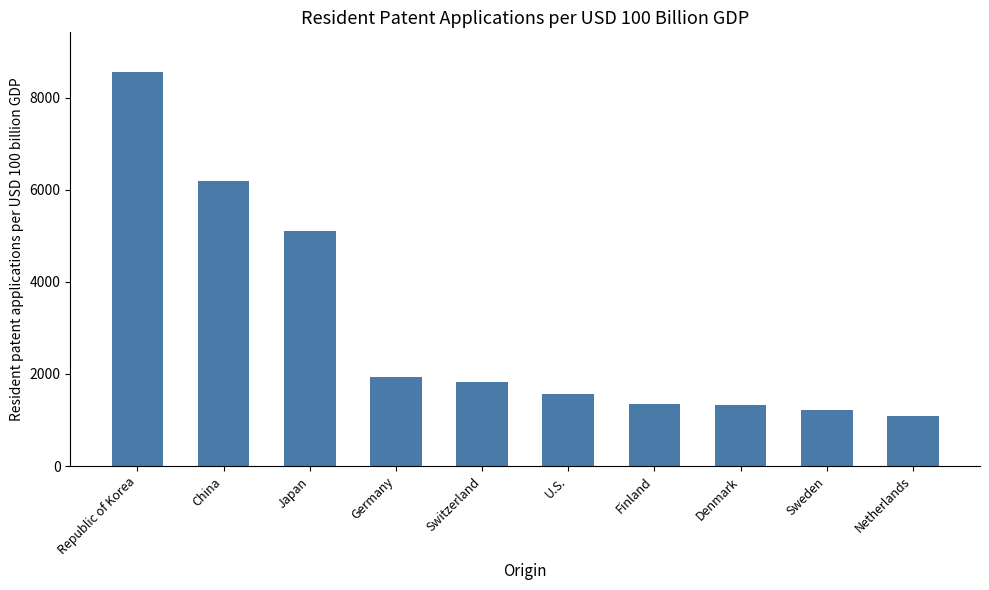

What is the maximum value shown in the chart?

8561